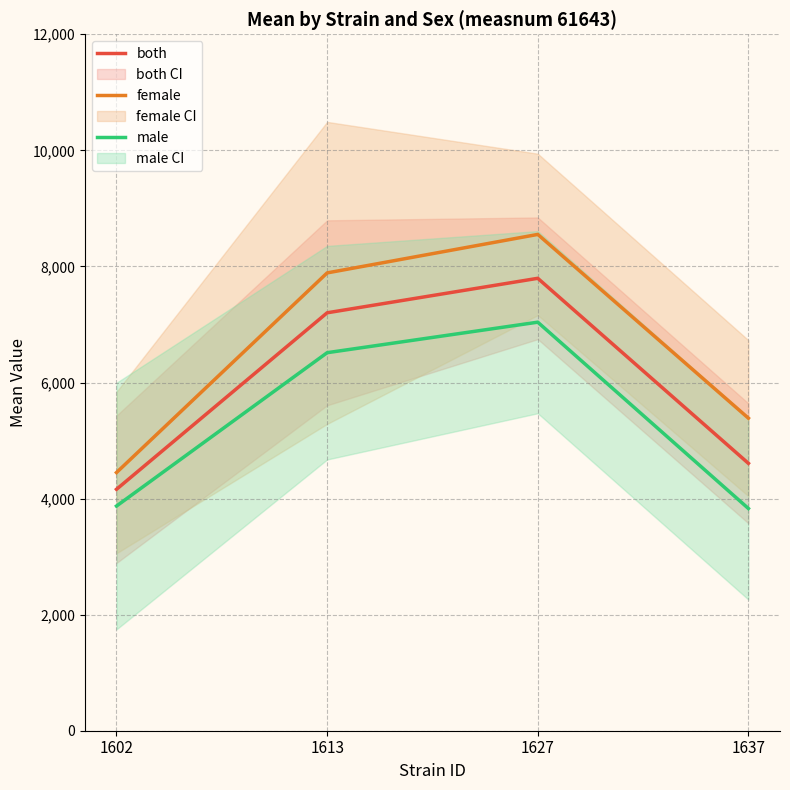

Is the value of both at 1613 greater than the value of female at 1627?

No